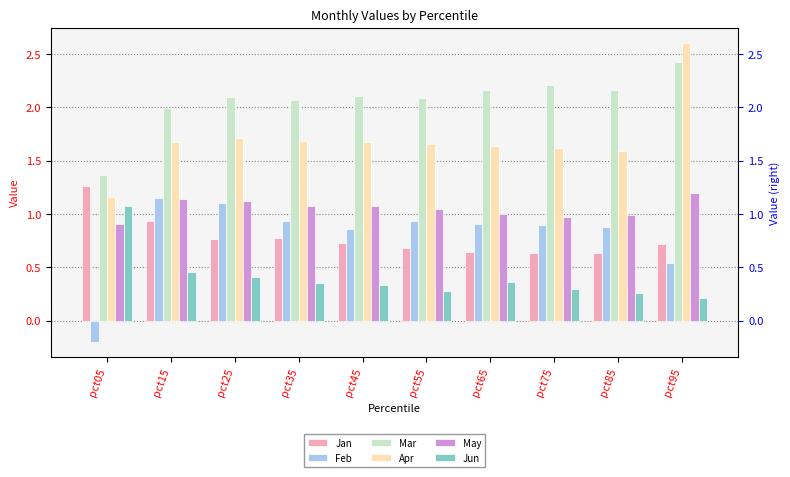

What is the sum of the May values at pct35 and pct25?

2.2